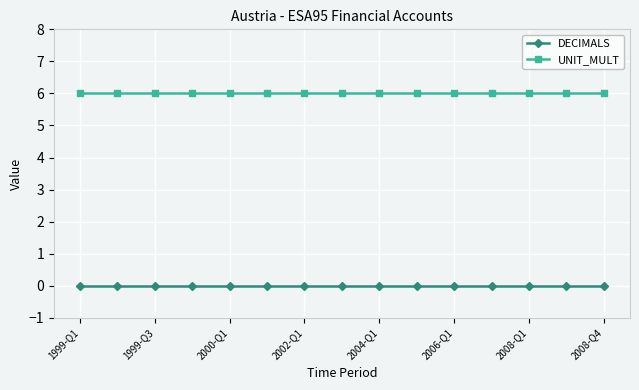

True or false: UNIT_MULT and DECIMALS cross at least once.

False